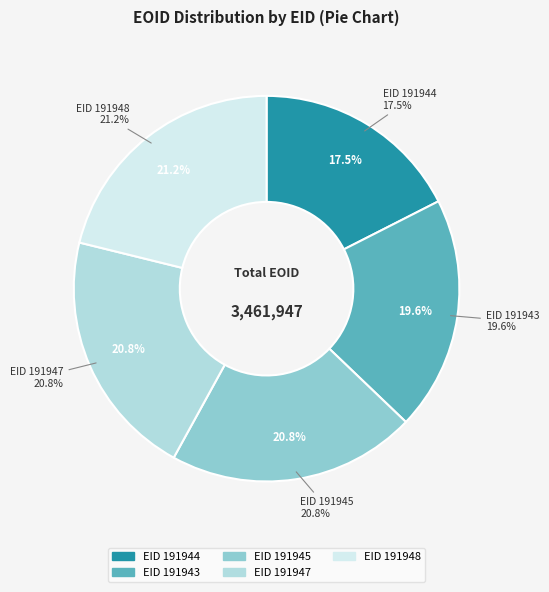

Count the number of slices in the pie.

5